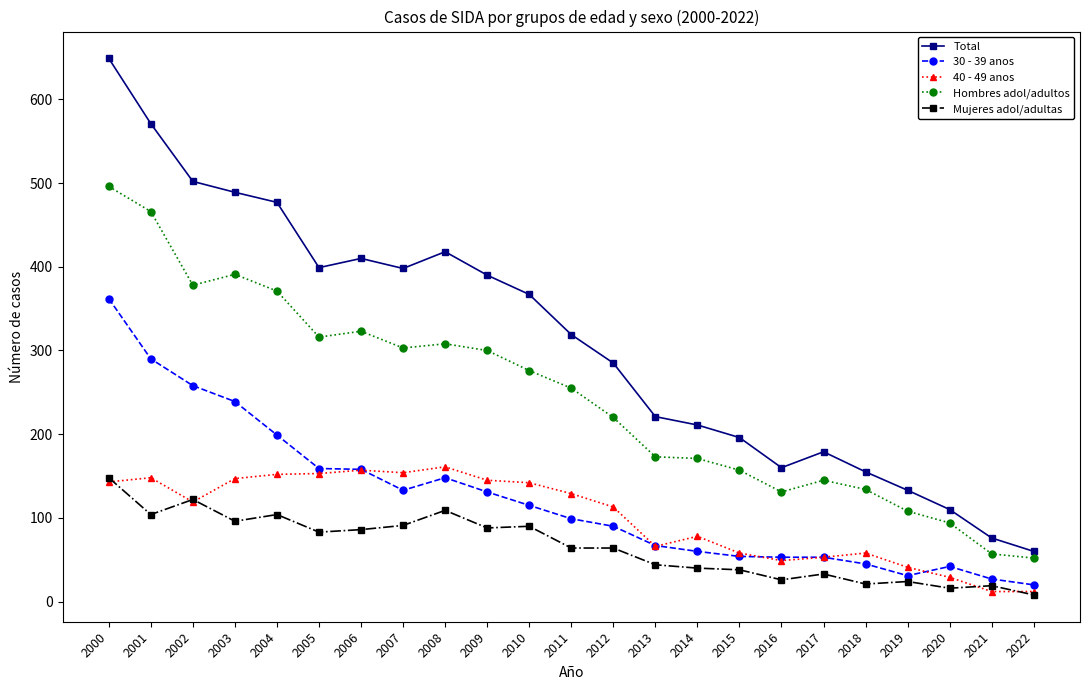

True or false: 40 - 49 anos has a value of 202 at 2007.

False